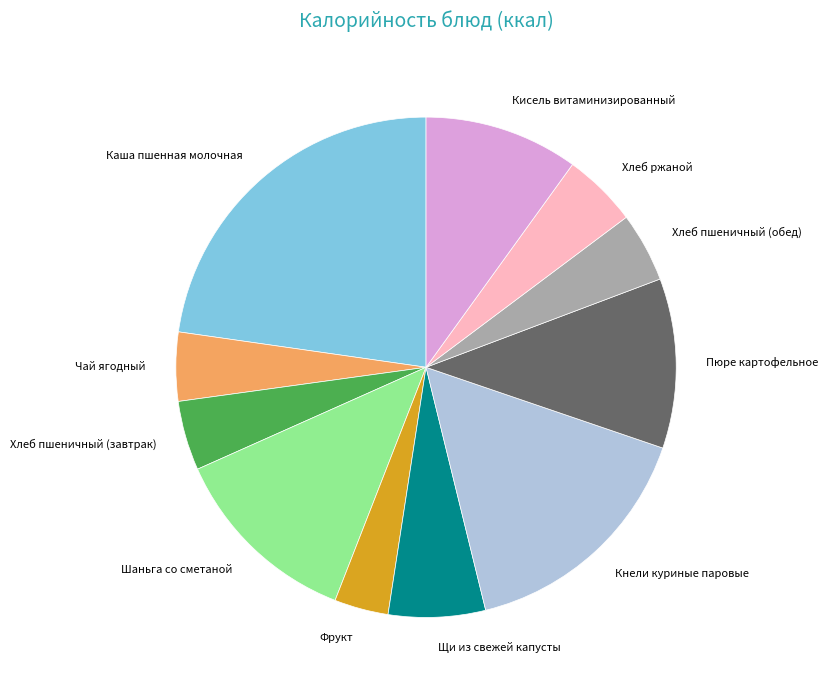

Is there any slice that represents more than half of the pie?

No